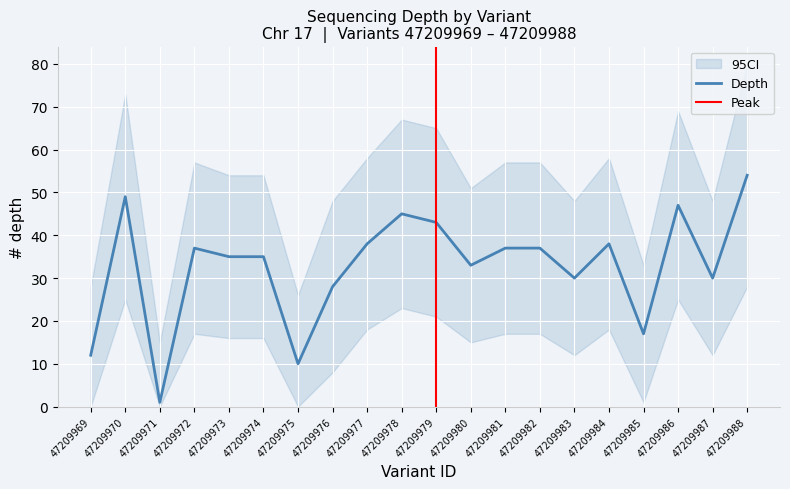

Which series changed the most between 47209973 and 47209974?

depth